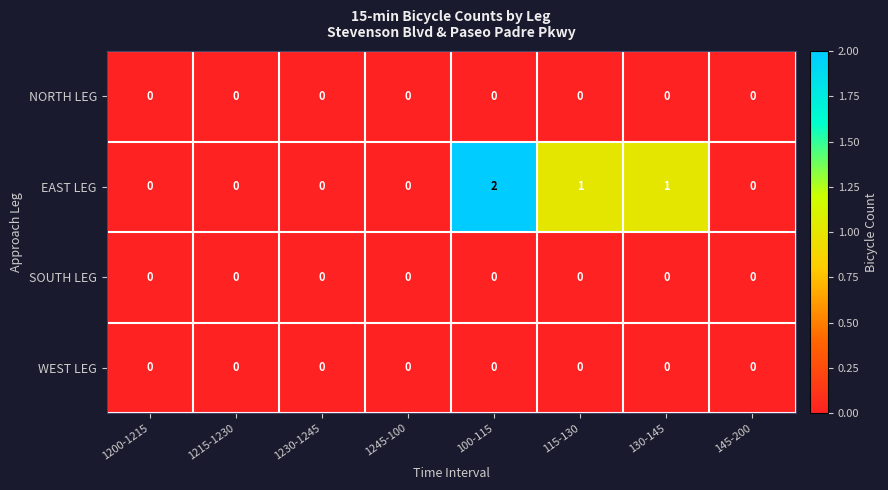

Which series has the widest spread of values?

EAST LEG